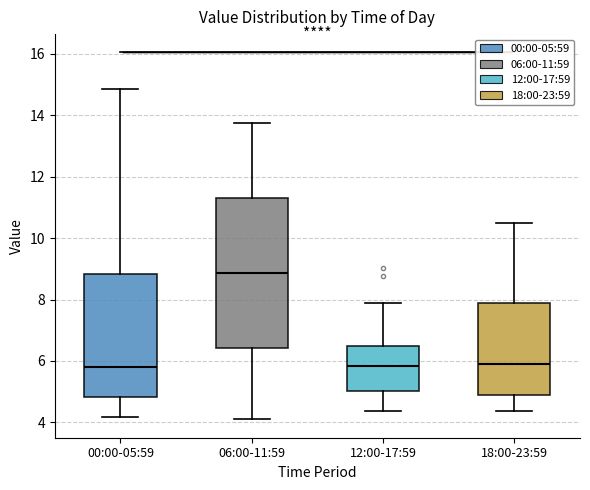

Reading left to right, read every box against the y-axis: the position of its median line, the range the box covers, and the ends of its whiskers. The values are not printed on the chart, so give them approximately, as read against the axis.

00:00-05:59: median 5.8, box 4.8 to 8.8, whiskers 4.2 to 14.8
06:00-11:59: median 8.8, box 6.4 to 11.4, whiskers 4.2 to 13.8
12:00-17:59: median 5.8, box 5.0 to 6.4, whiskers 4.4 to 7.8
18:00-23:59: median 6.0, box 5.0 to 7.8, whiskers 4.4 to 10.4